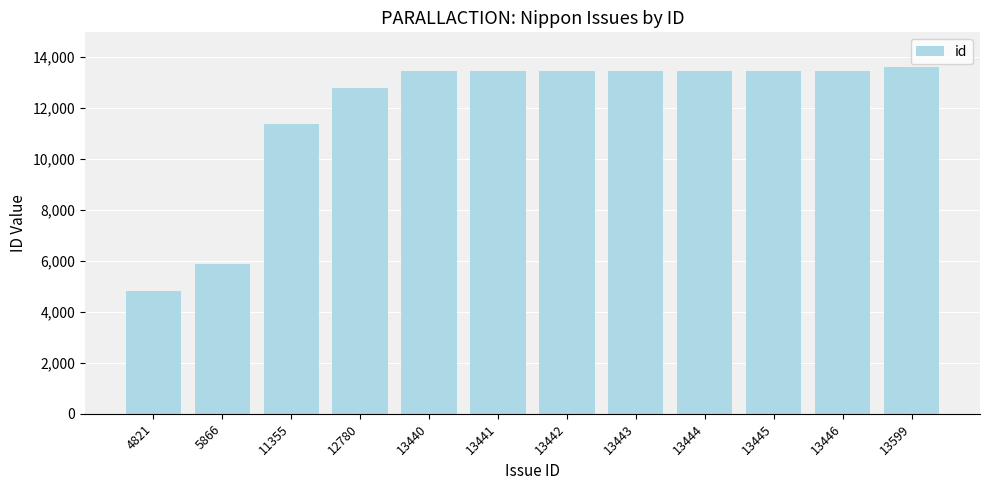

At which category does the chart reach its minimum across all series?

4821